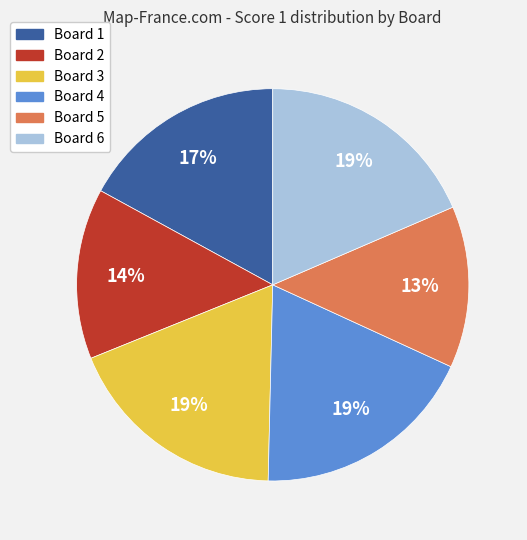

The Board 4 slice represents 29% of the pie. True or false?

False